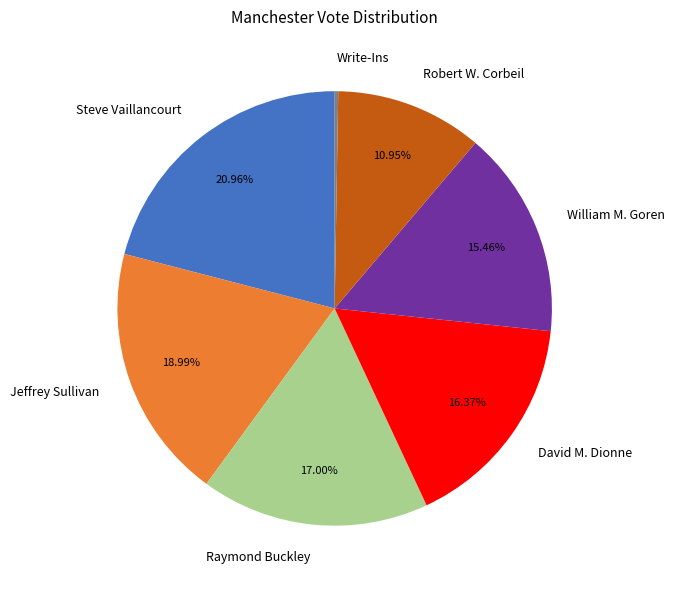

Approximately how many times larger is the value at Robert W. Corbeil compared to Jeffrey Sullivan?

0.6